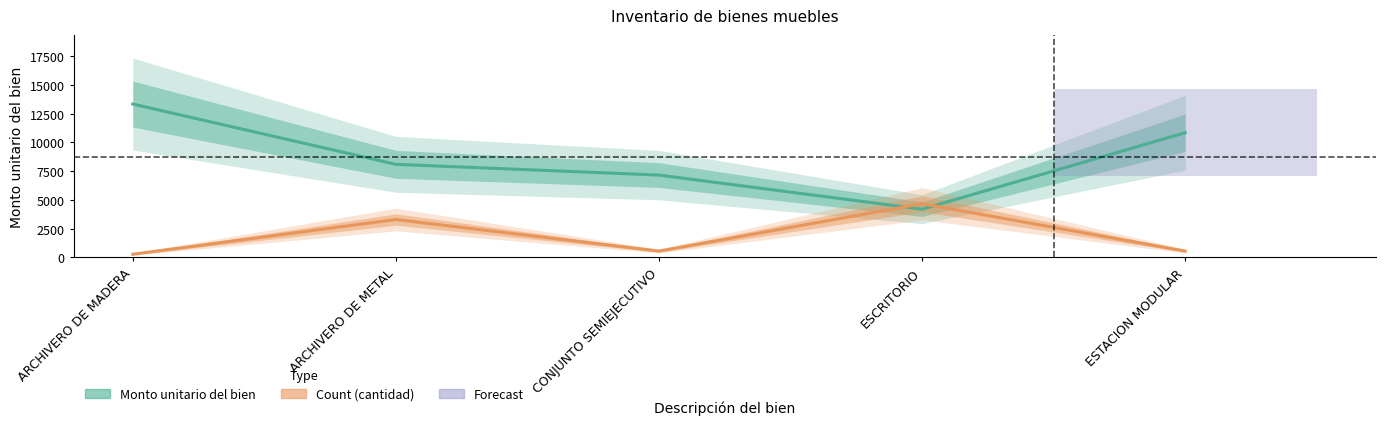

How many intersections are there between Monto unitario del bien and Count?

2